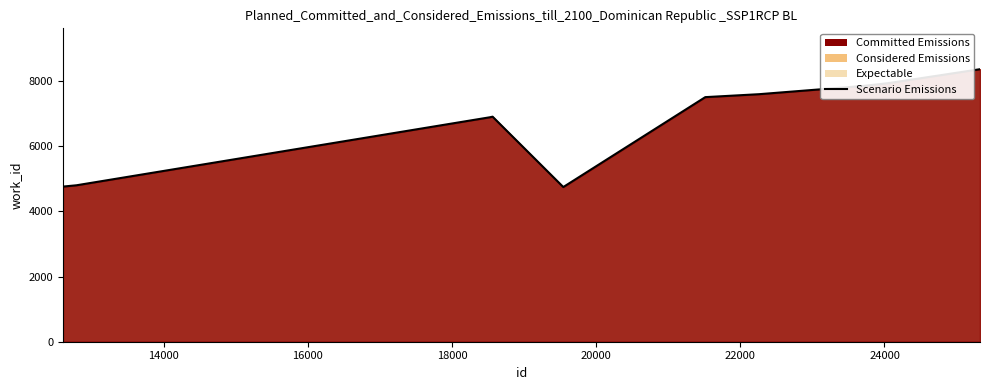

What is the maximum value shown in the chart?

8365